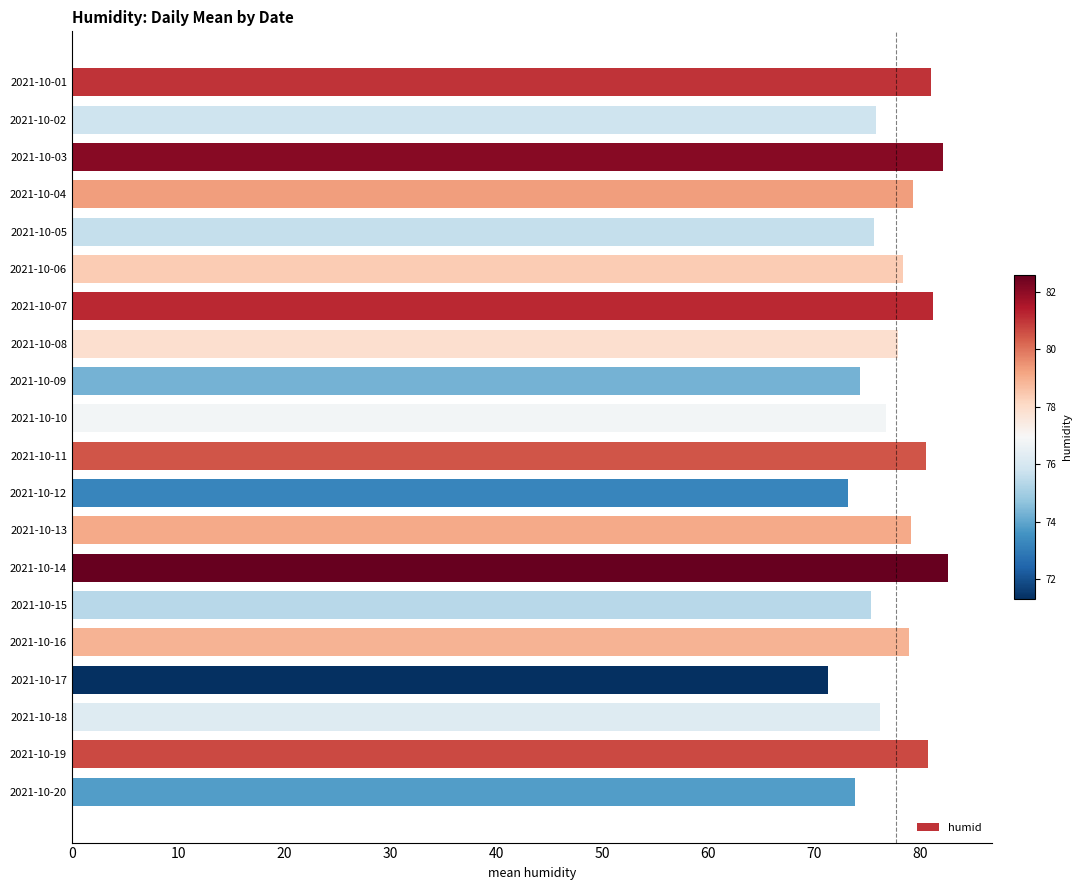

Does the chart contain stacked bars?

No